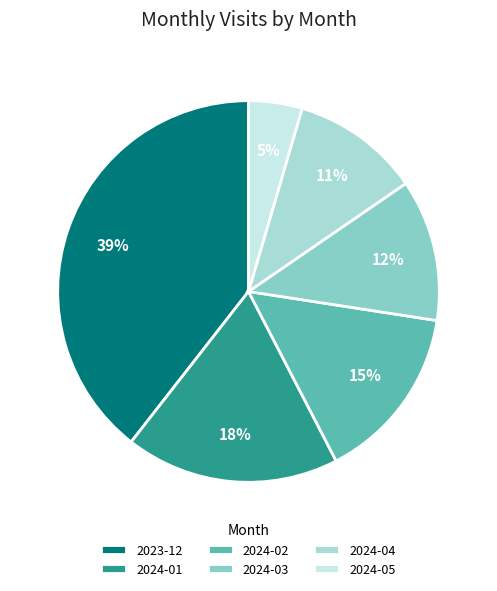

Which category has the biggest portion of the pie?

2023-12